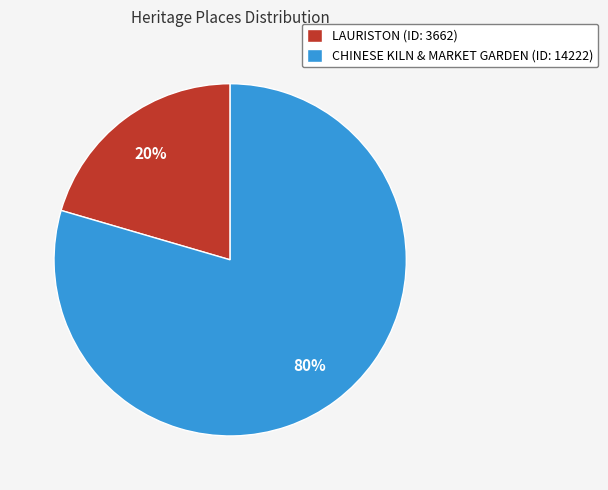

Which category has the biggest portion of the pie?

CHINESE KILN & MARKET GARDEN